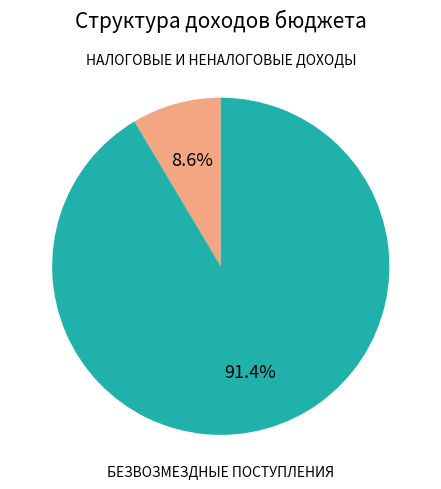

Does НАЛОГОВЫЕ И НЕНАЛОГОВЫЕ ДОХОДЫ account for over 50% of the chart?

No